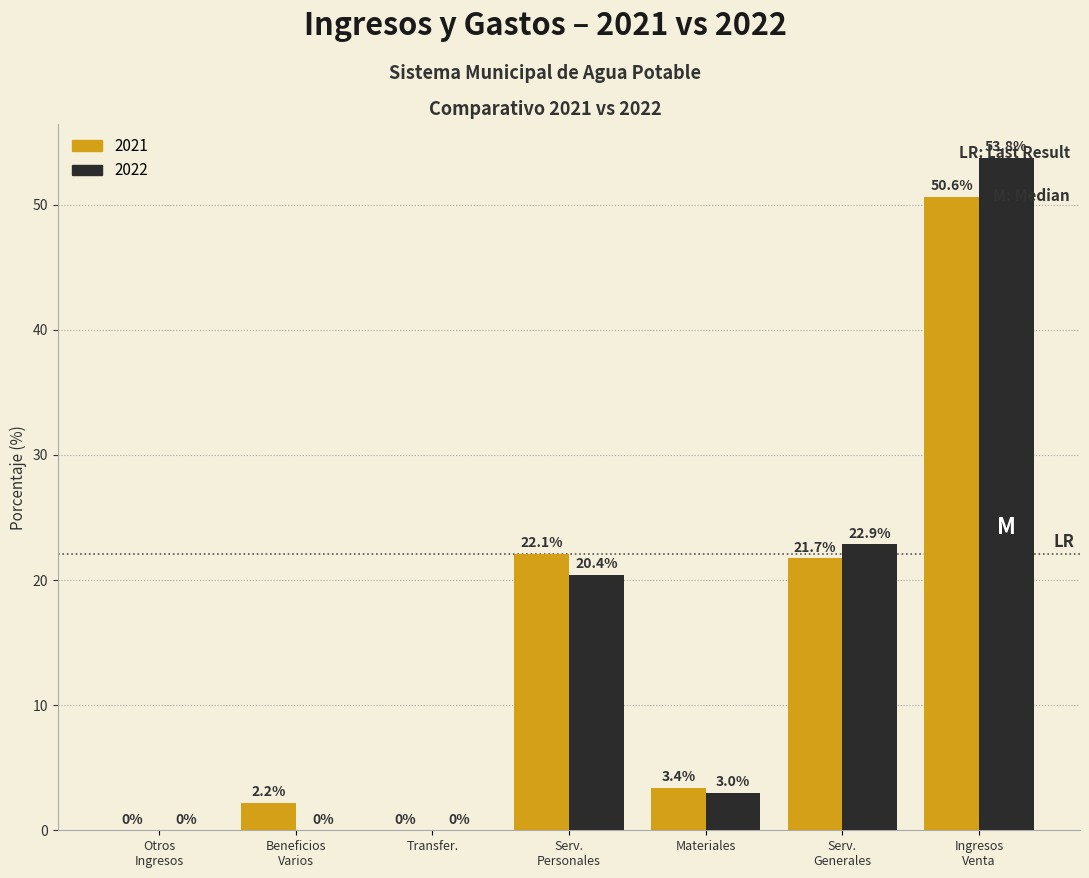

What is the maximum value for 2022?

53.8